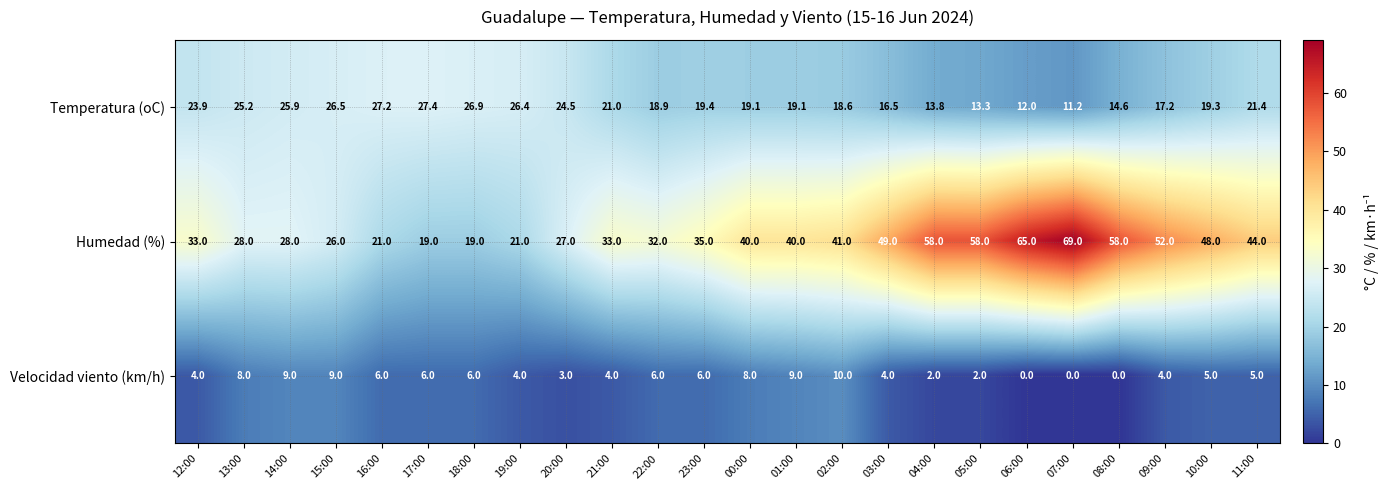

What is the difference between the maximum and minimum values in the Temperatura (oC) series?

16.2